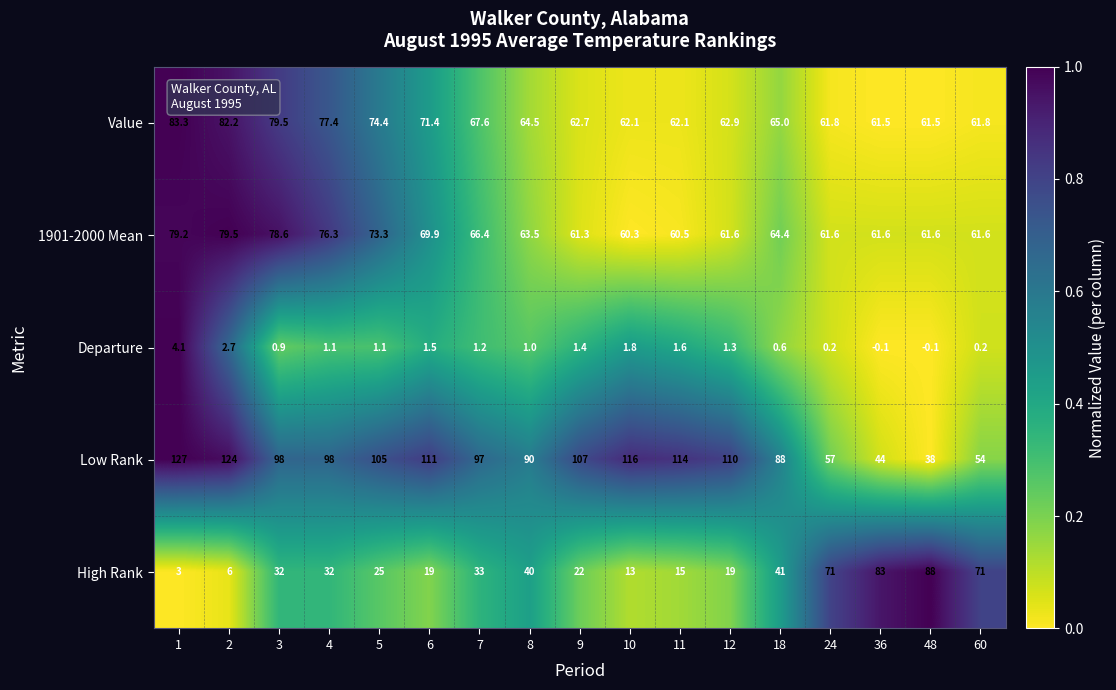

What is the spread (max minus min) of values at 60?

70.8